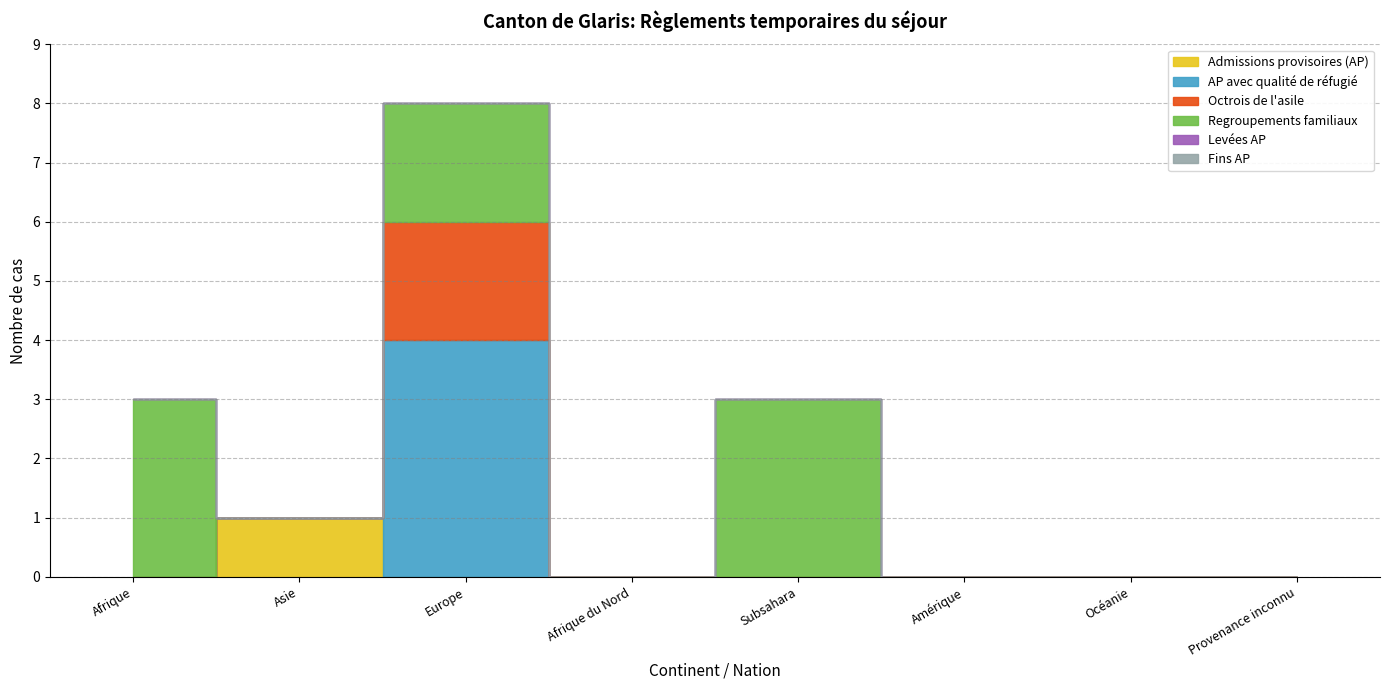

Rank the categories by Admissions provisoires (AP) value from lowest to highest.

Afrique, Europe, Afrique du Nord, Subsahara, Amérique, Océanie, Provenance inconnu, Asie